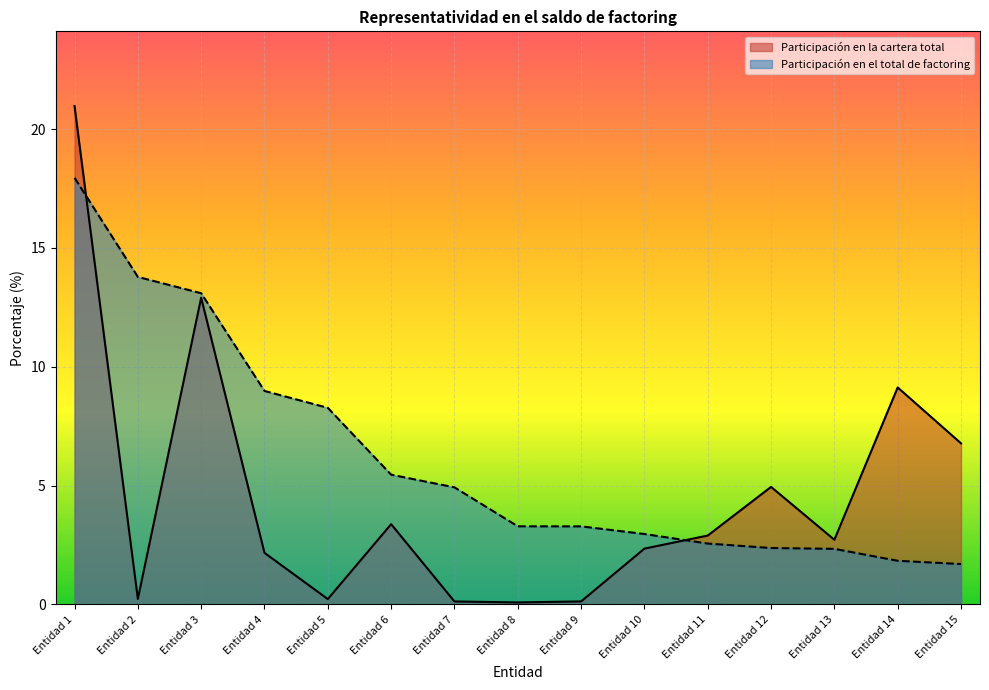

Reading right to left, extract all data points from this chart.

Participación en la cartera total: Entidad 15=6.8	Entidad 14=9.1	Entidad 13=2.7	Entidad 12=4.9	Entidad 11=2.9	Entidad 10=2.3	Entidad 9=0.1	Entidad 8=0.1	Entidad 7=0.1	Entidad 6=3.4	Entidad 5=0.2	Entidad 4=2.2	Entidad 3=12.9	Entidad 2=0.2	Entidad 1=21.0
Participación en el total de factoring: Entidad 15=1.7	Entidad 14=1.8	Entidad 13=2.3	Entidad 12=2.4	Entidad 11=2.6	Entidad 10=3.0	Entidad 9=3.3	Entidad 8=3.3	Entidad 7=4.9	Entidad 6=5.5	Entidad 5=8.3	Entidad 4=9.0	Entidad 3=13.1	Entidad 2=13.8	Entidad 1=18.0